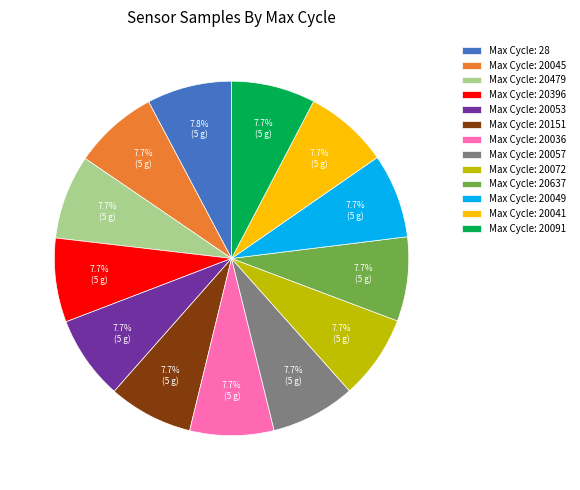

What percentage do Max Cycle: 20072 and Max Cycle: 20045 together represent?

15.4%